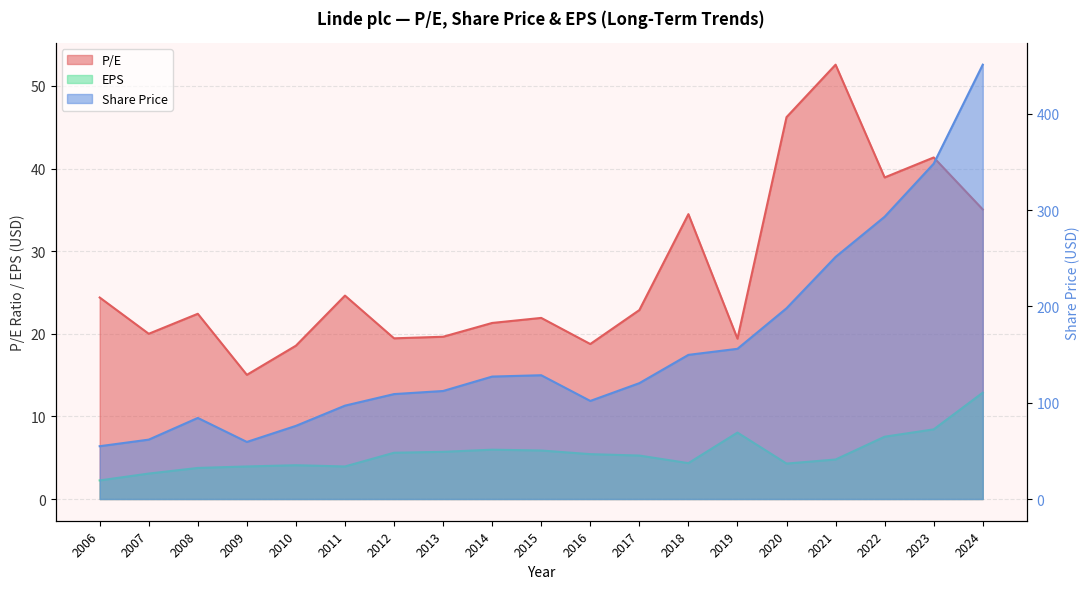

What is the difference between the second highest and second lowest values in the Share Price series?

289.1